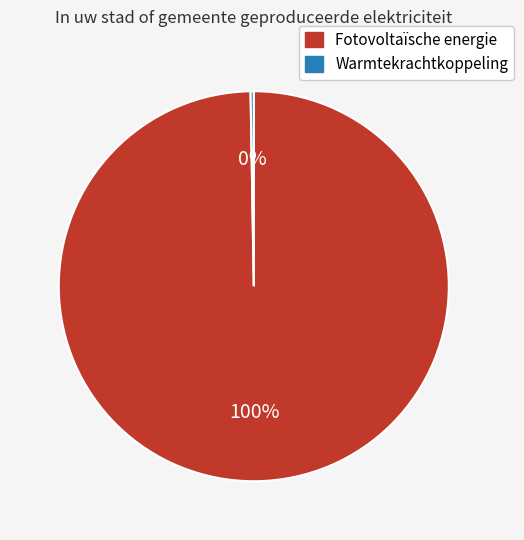

Which category has the biggest portion of the pie?

Fotovoltaïsche energie